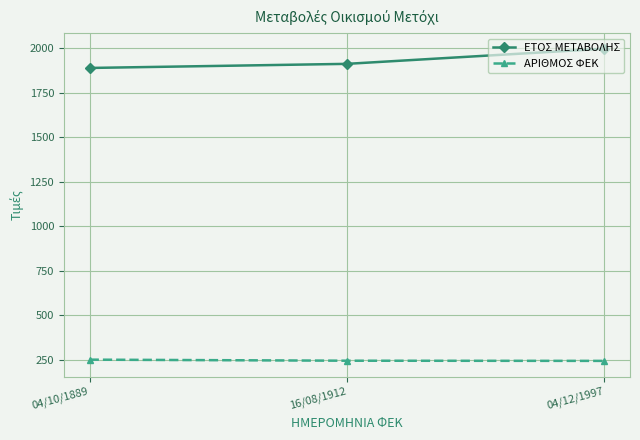

What position from the right is 04/10/1889?

3